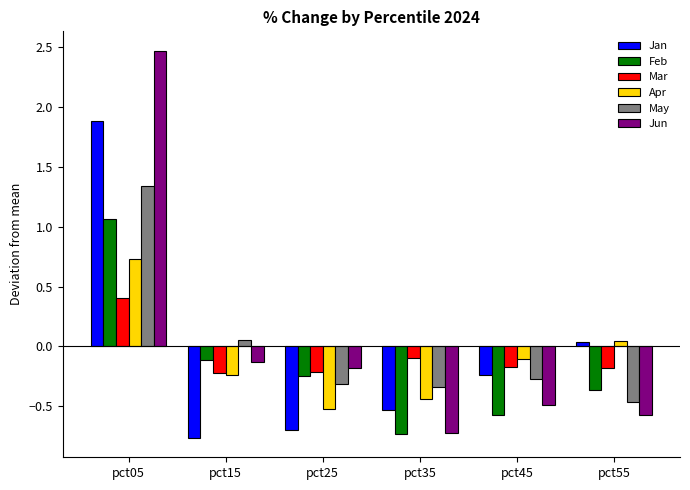

The Jun series shows -0.5 at pct45. True or false?

True